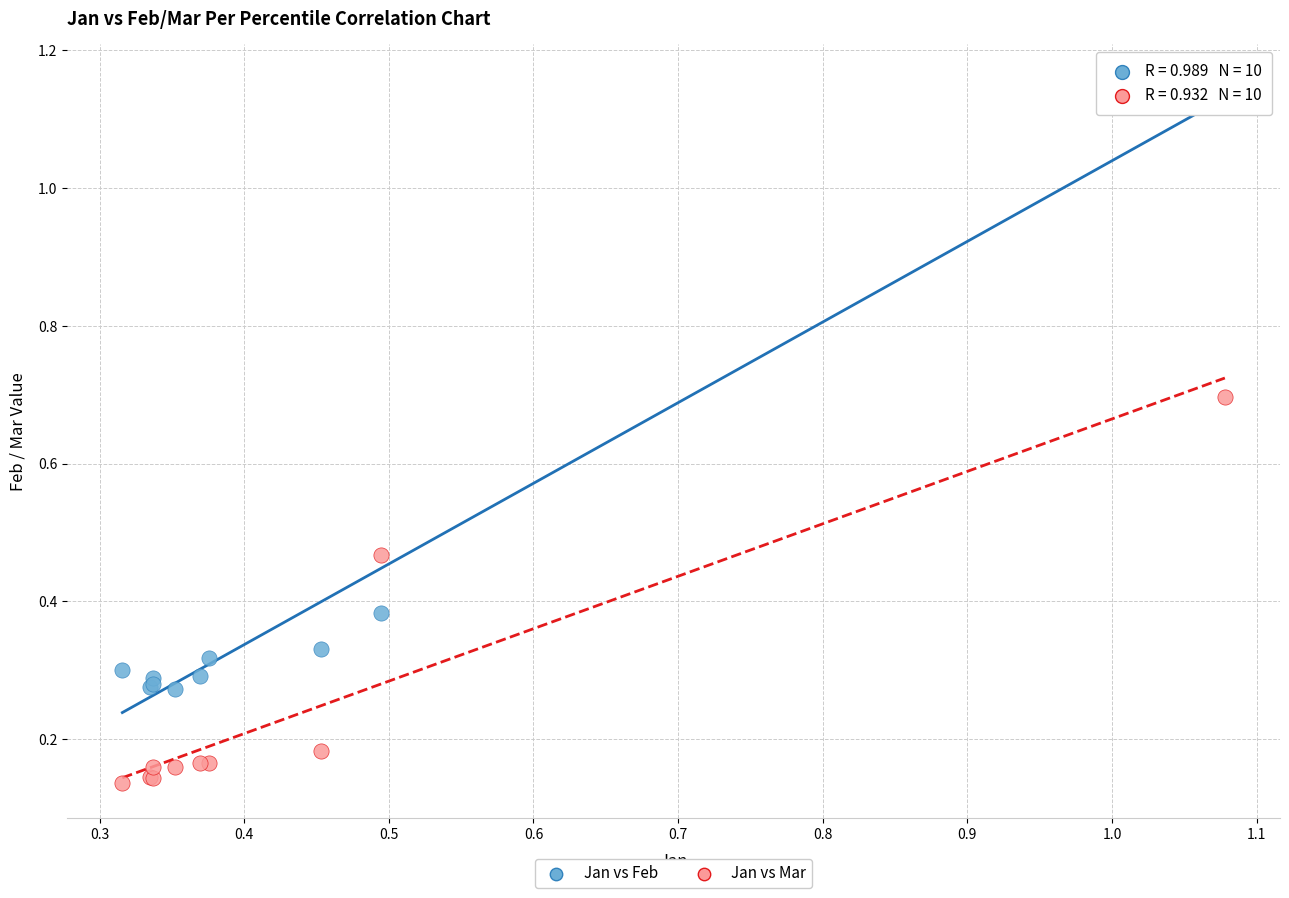

What is the X range (max minus min) for the scatter plot?

0.8